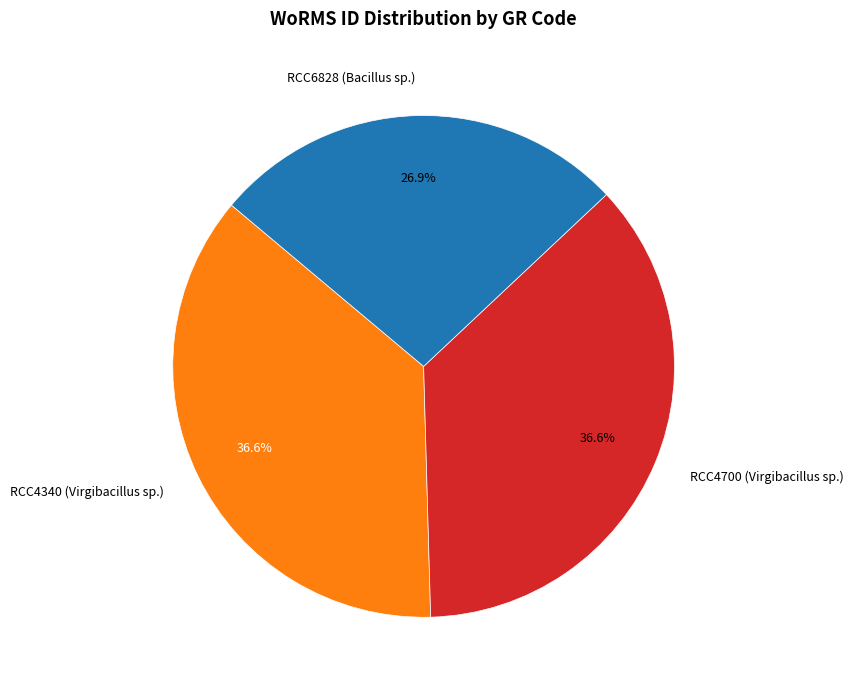

What is the smallest slice in the pie chart?

RCC6828 (Bacillus sp.)